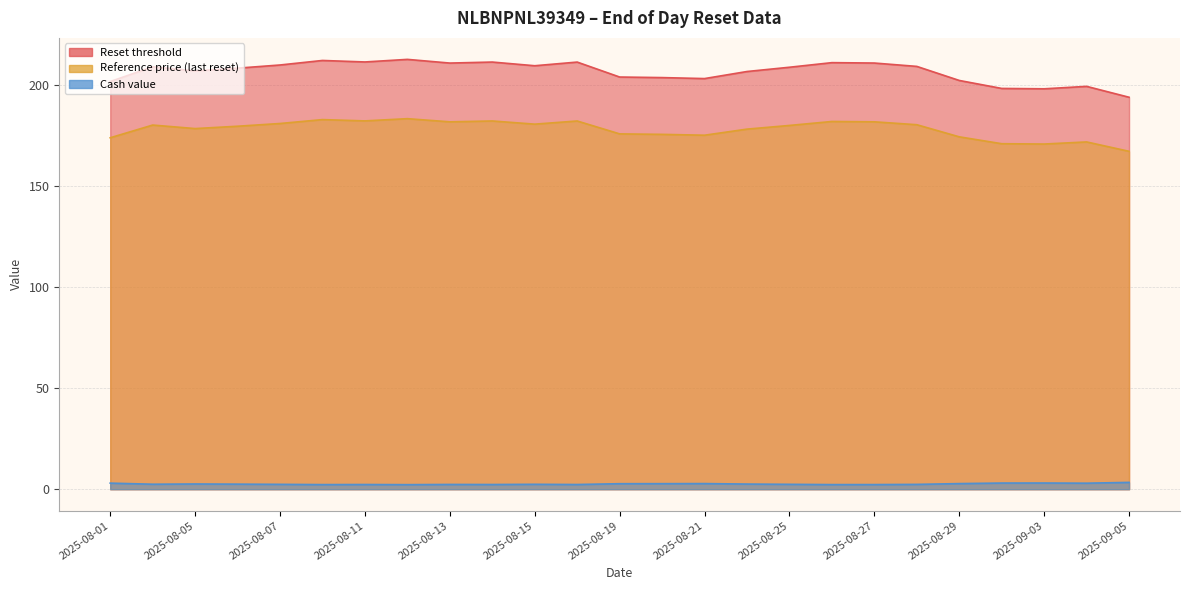

Reading left to right, transcribe all the data shown in this chart.

Reset threshold: 2025-08-01=201.5	2025-08-04=208.8	2025-08-05=206.8	2025-08-06=208.1	2025-08-07=209.7	2025-08-08=211.9	2025-08-11=211.2	2025-08-12=212.5	2025-08-13=210.6	2025-08-14=211.1	2025-08-15=209.3	2025-08-18=211.1	2025-08-19=203.7	2025-08-20=203.5	2025-08-21=203.0	2025-08-22=206.5	2025-08-25=208.6	2025-08-26=210.9	2025-08-27=210.7	2025-08-28=209.0	2025-08-29=202.0	2025-09-02=198.1	2025-09-03=197.9	2025-09-04=199.1	2025-09-05=193.7
Reference price (last reset): 2025-08-01=173.7	2025-08-04=180.0	2025-08-05=178.3	2025-08-06=179.4	2025-08-07=180.8	2025-08-08=182.7	2025-08-11=182.1	2025-08-12=183.2	2025-08-13=181.6	2025-08-14=182.0	2025-08-15=180.4	2025-08-18=182.0	2025-08-19=175.6	2025-08-20=175.4	2025-08-21=175.0	2025-08-22=178.0	2025-08-25=179.8	2025-08-26=181.8	2025-08-27=181.6	2025-08-28=180.2	2025-08-29=174.2	2025-09-02=170.8	2025-09-03=170.6	2025-09-04=171.7	2025-09-05=167.0
Cash value: 2025-08-01=3.0	2025-08-04=2.5	2025-08-05=2.6	2025-08-06=2.5	2025-08-07=2.4	2025-08-08=2.3	2025-08-11=2.3	2025-08-12=2.2	2025-08-13=2.4	2025-08-14=2.3	2025-08-15=2.4	2025-08-18=2.3	2025-08-19=2.7	2025-08-20=2.7	2025-08-21=2.8	2025-08-22=2.5	2025-08-25=2.4	2025-08-26=2.3	2025-08-27=2.3	2025-08-28=2.4	2025-08-29=2.8	2025-09-02=3.0	2025-09-03=3.1	2025-09-04=3.0	2025-09-05=3.4